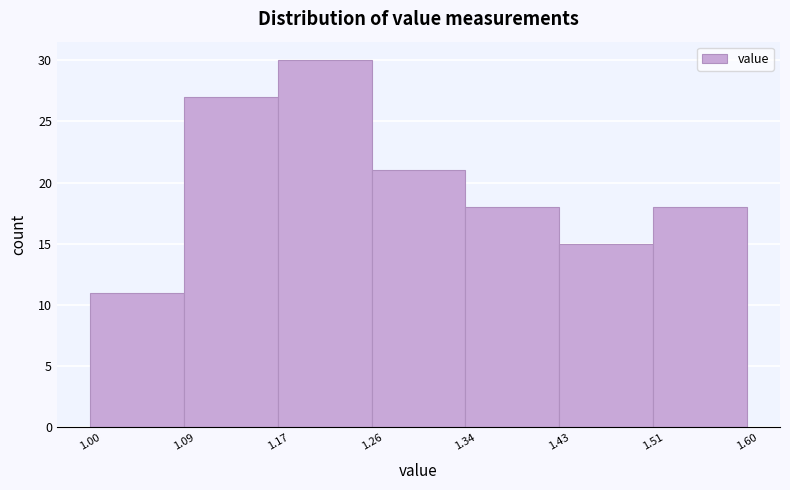

Reading left to right, list every bar in this chart as the range it spans on the x-axis followed by its height. The values are not printed on the chart, so give them approximately, as read against the axis.

1.00 to 1.09: 11
1.09 to 1.17: 27
1.17 to 1.26: 30
1.26 to 1.34: 21
1.34 to 1.43: 18
1.43 to 1.51: 15
1.51 to 1.60: 18